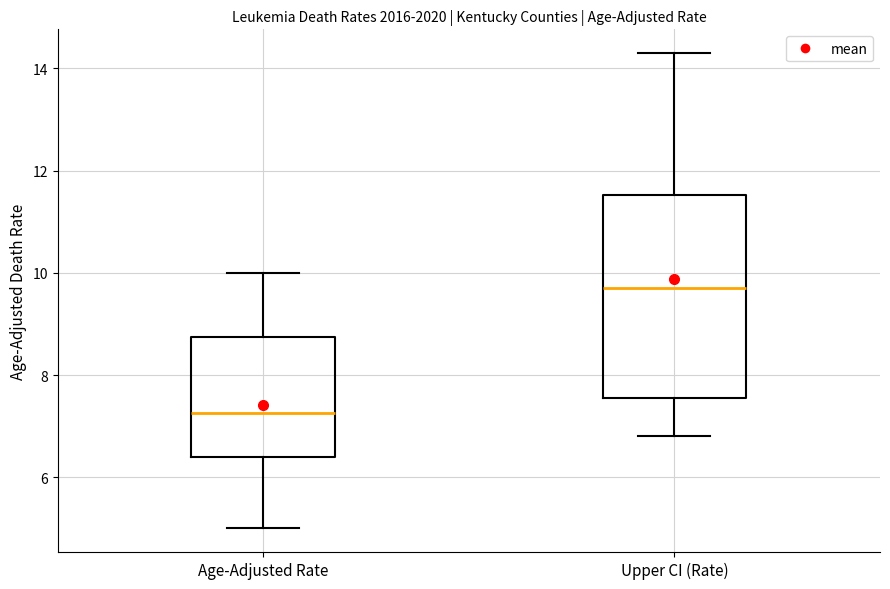

Which box is the tallest, from its lower edge to its upper edge?

Upper CI (Rate)